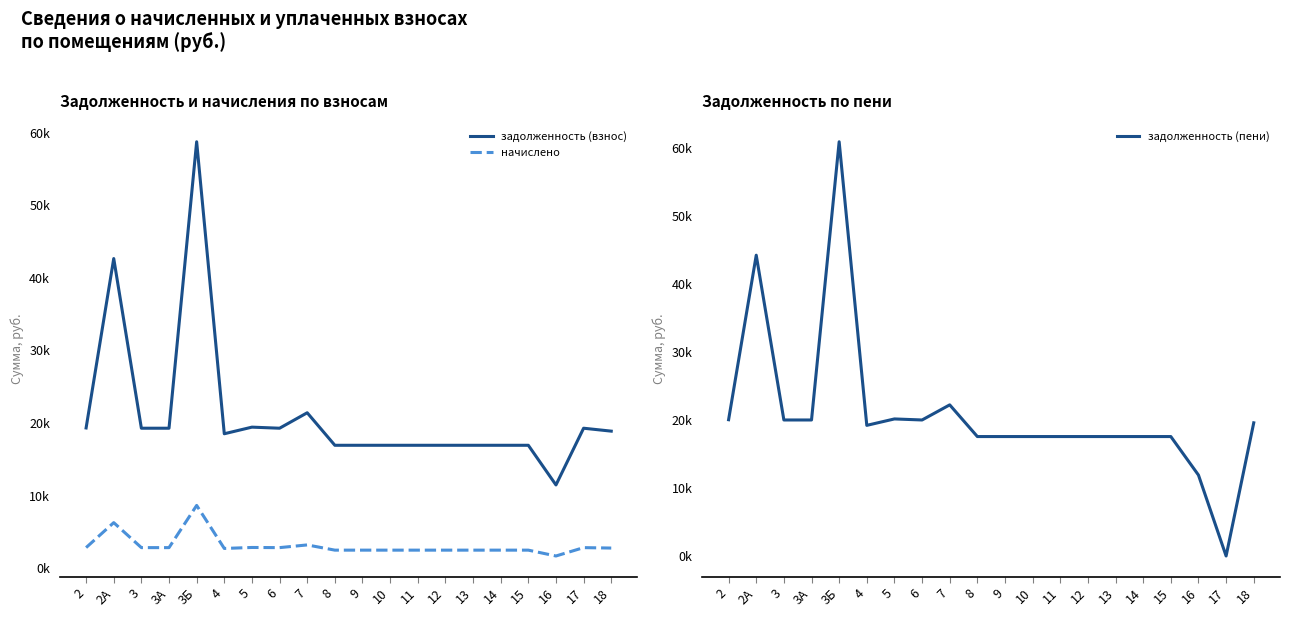

Does the chart have visible grid lines?

No